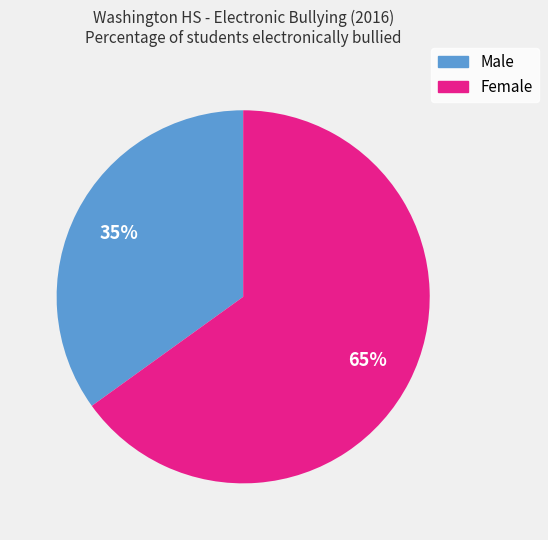

To the nearest percent, what portion does Male represent?

35%